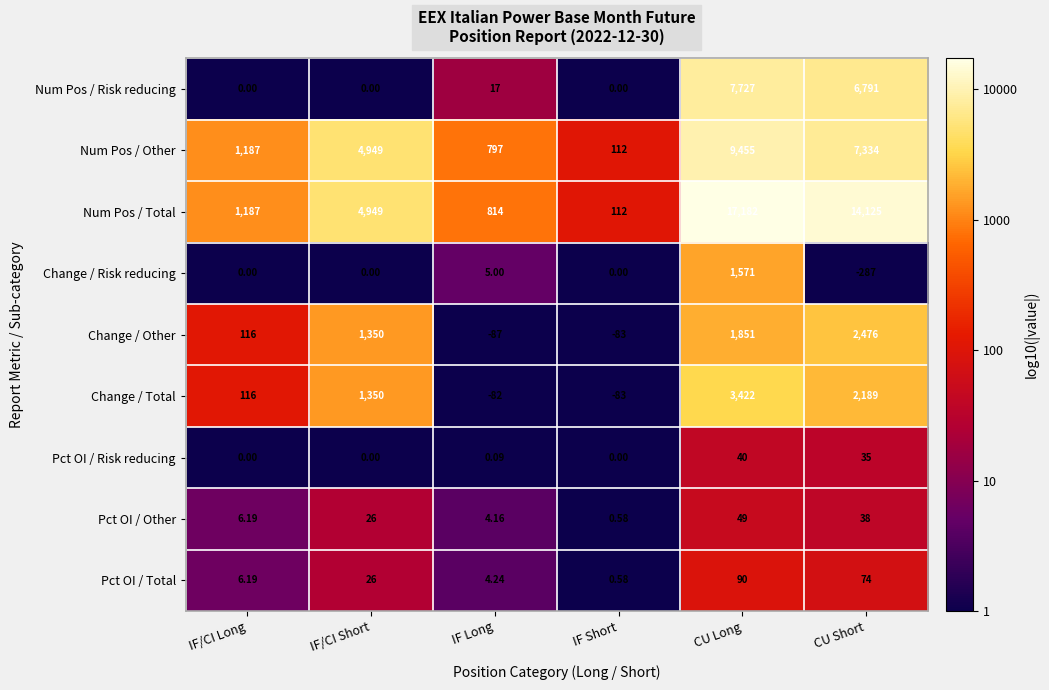

What is the difference between the highest and lowest values at IF Short?

195.0